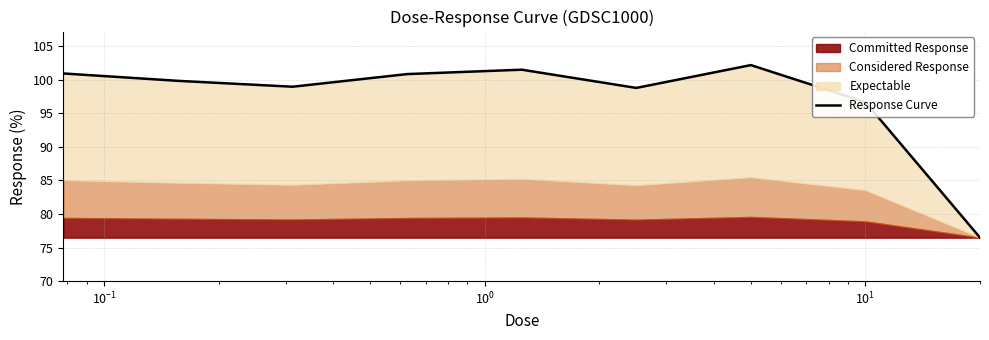

Reading left to right, transcribe all the data shown in this chart.

101.0	99.9	99.0	100.9	101.5	98.8	102.2	96.7	76.5